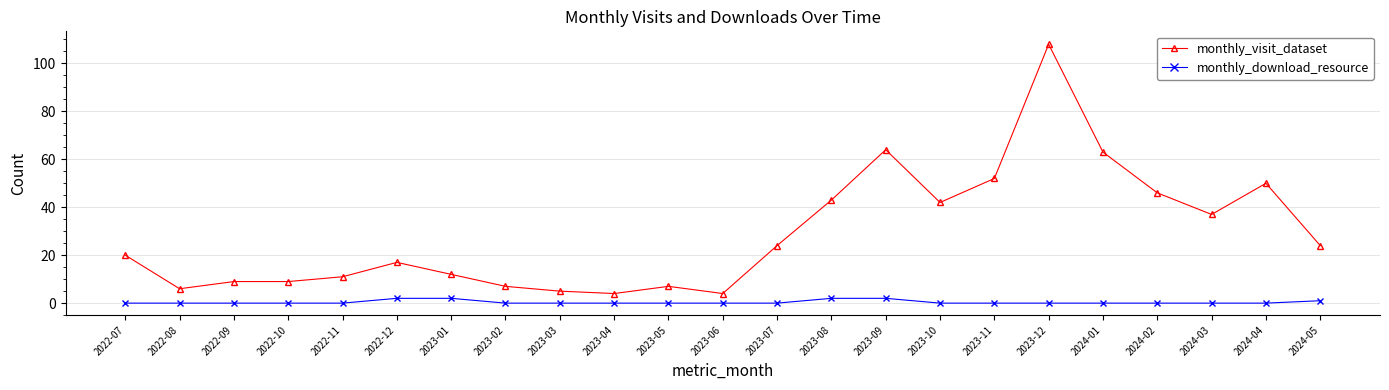

Rank the series by their average value, from lowest to highest.

monthly_download_resource, monthly_visit_dataset